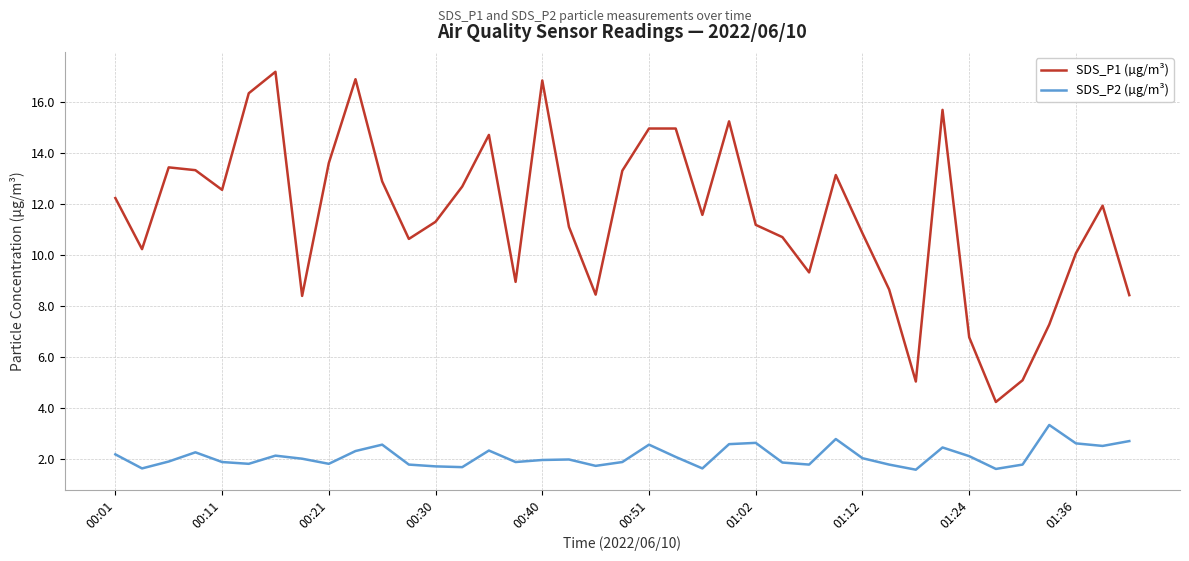

True or false: SDS_P1 (µg/m³) and SDS_P2 (µg/m³) intersect in this chart.

False